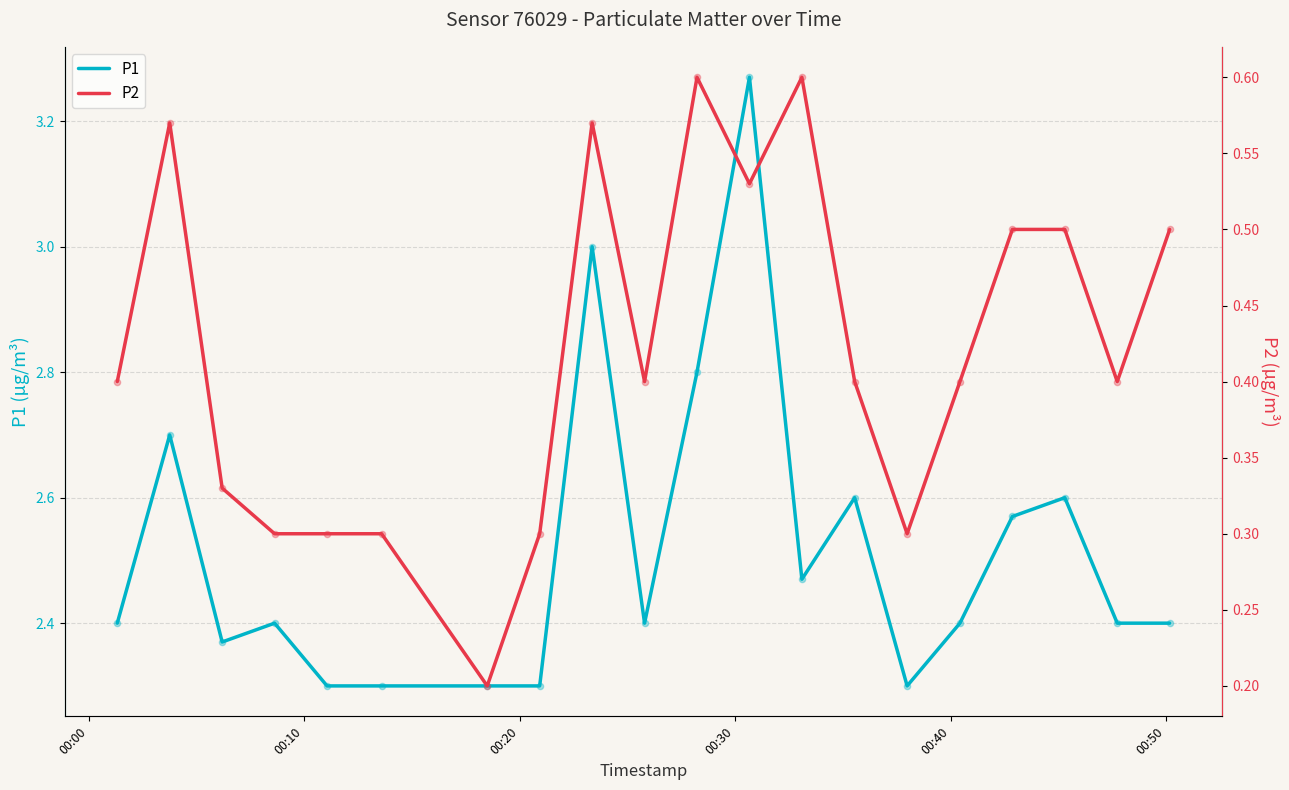

Is the value of P2 at 00:40 greater than the value of P1 at 00:50?

No